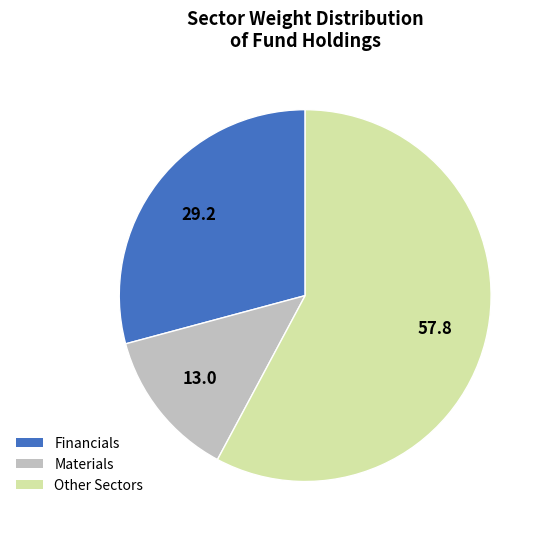

Does any single category account for the majority?

Yes